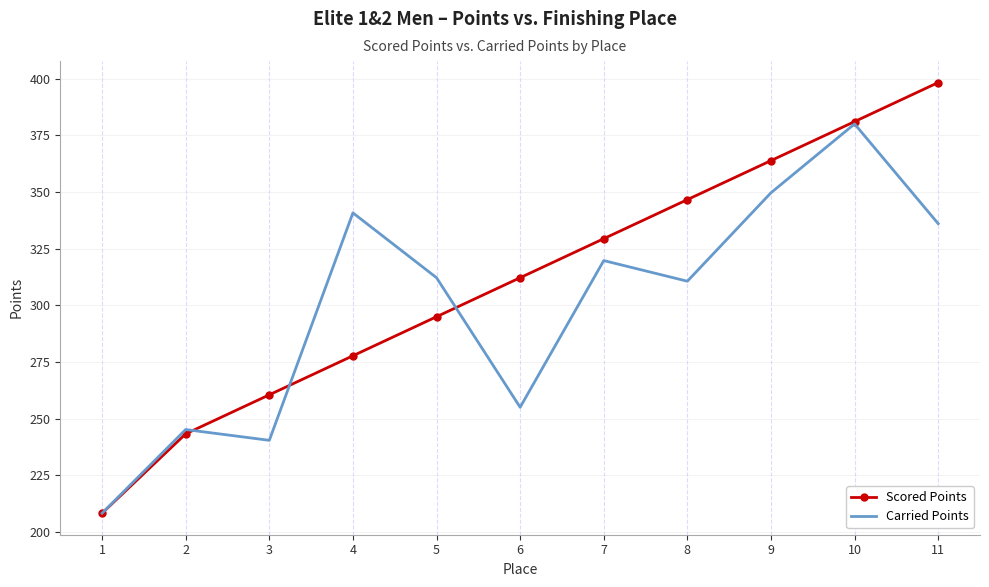

What is the total value across all series at 11?

734.4